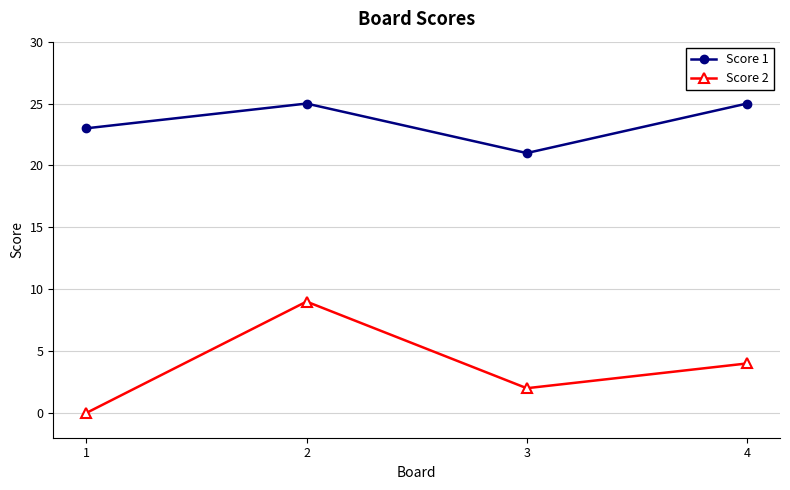

Is this an area chart (filled region under the line)?

No